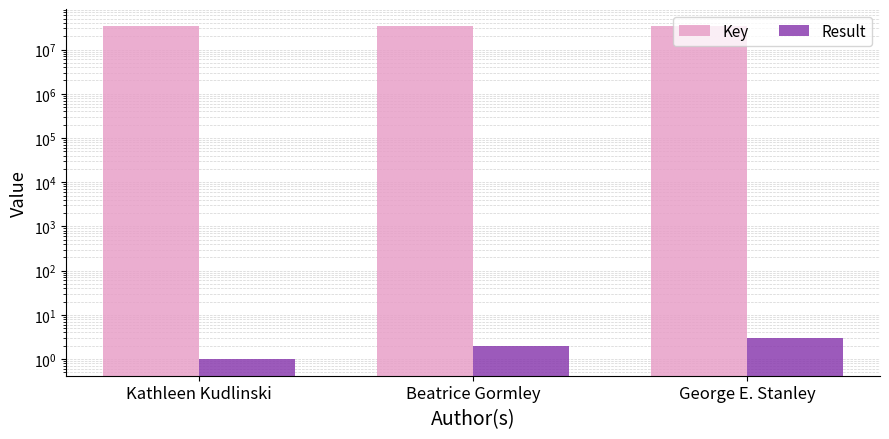

Which series changed the most between Beatrice Gormley and George E. Stanley?

Key